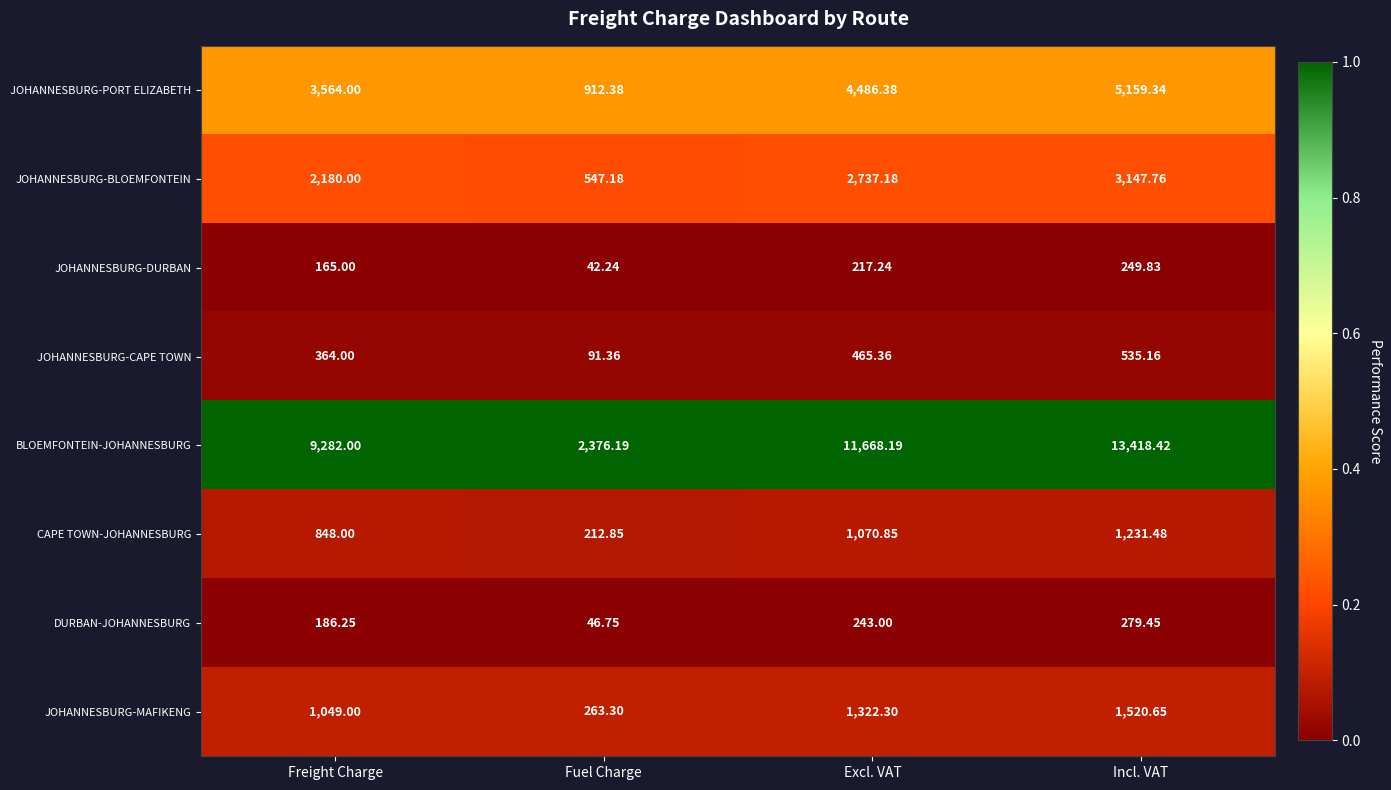

Rank the series by their maximum value, from lowest to highest.

JOHANNESBURG-DURBAN, DURBAN-JOHANNESBURG, JOHANNESBURG-CAPE TOWN, CAPE TOWN-JOHANNESBURG, JOHANNESBURG-MAFIKENG, JOHANNESBURG-BLOEMFONTEIN, JOHANNESBURG-PORT ELIZABETH, BLOEMFONTEIN-JOHANNESBURG